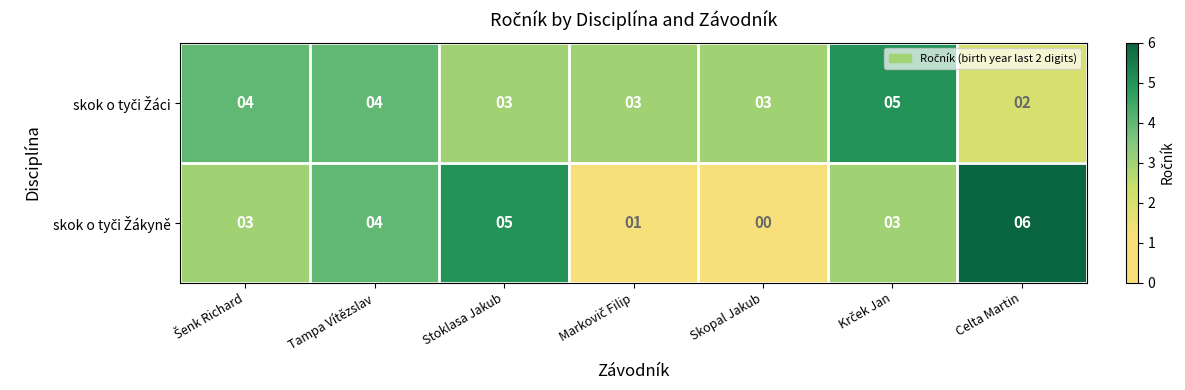

Which category has the lowest value across all series?

Skopal Jakub